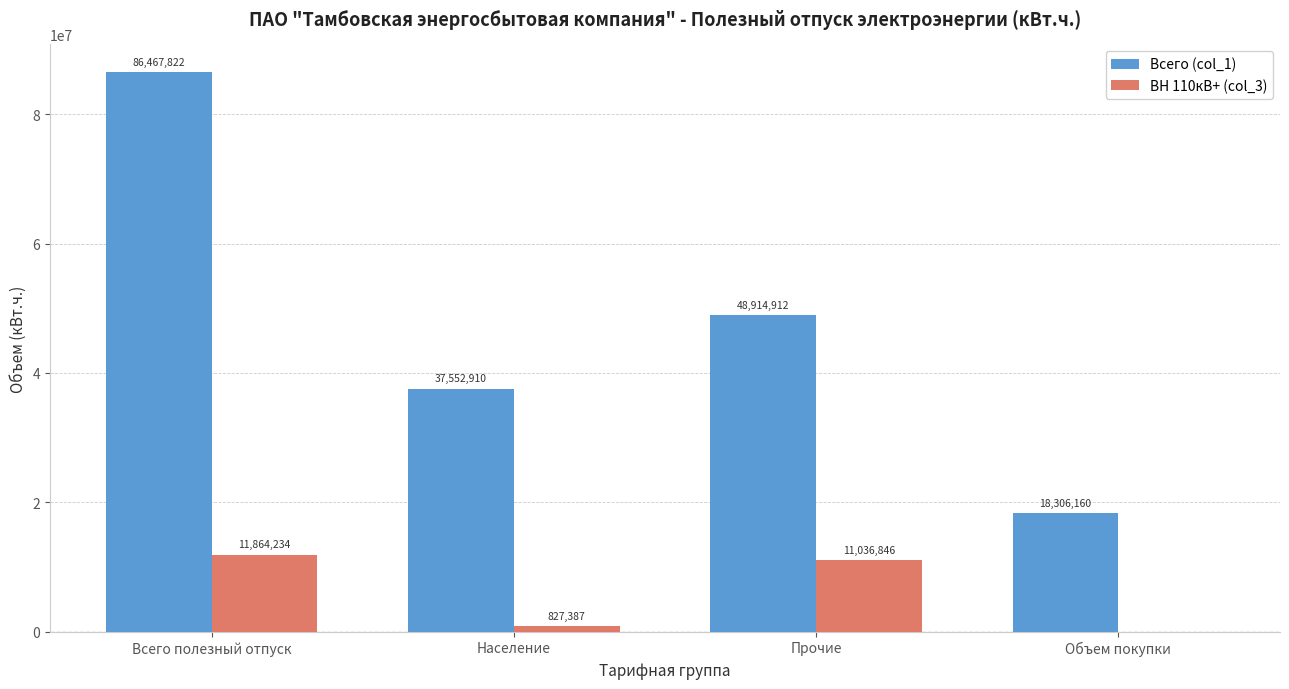

At which label does Всего (col_1) first exceed 48914912?

Всего полезный отпуск